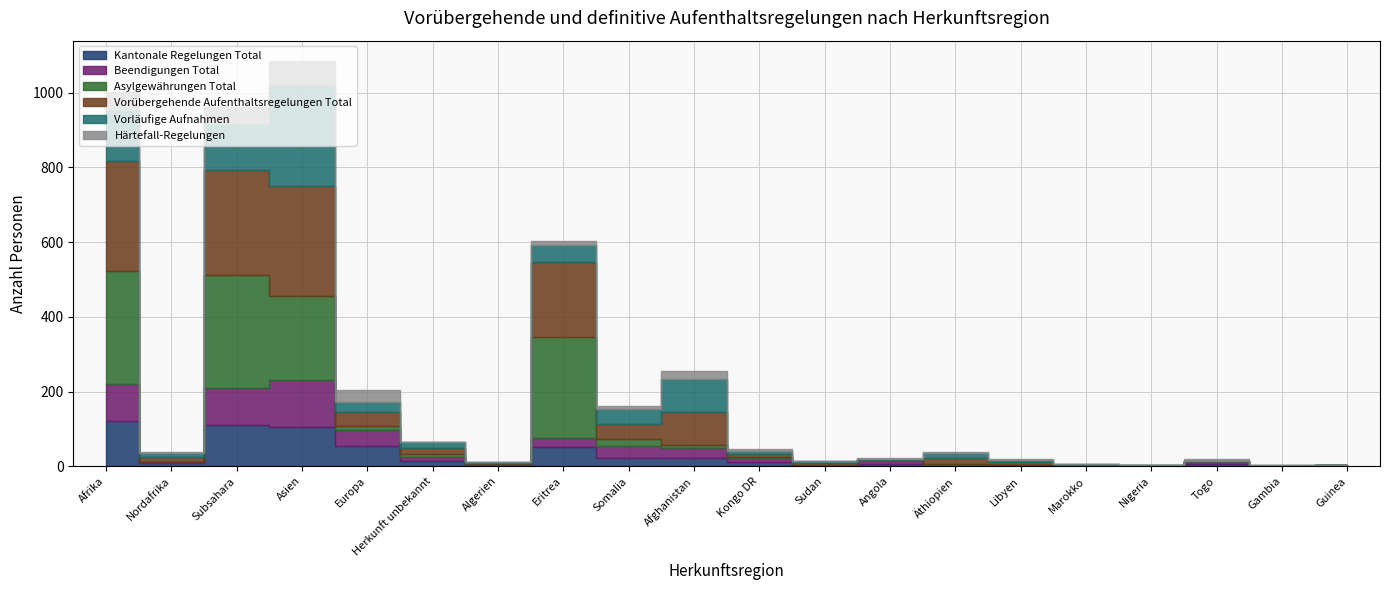

What is the sum of all Asylgewährungen Total values?

1161